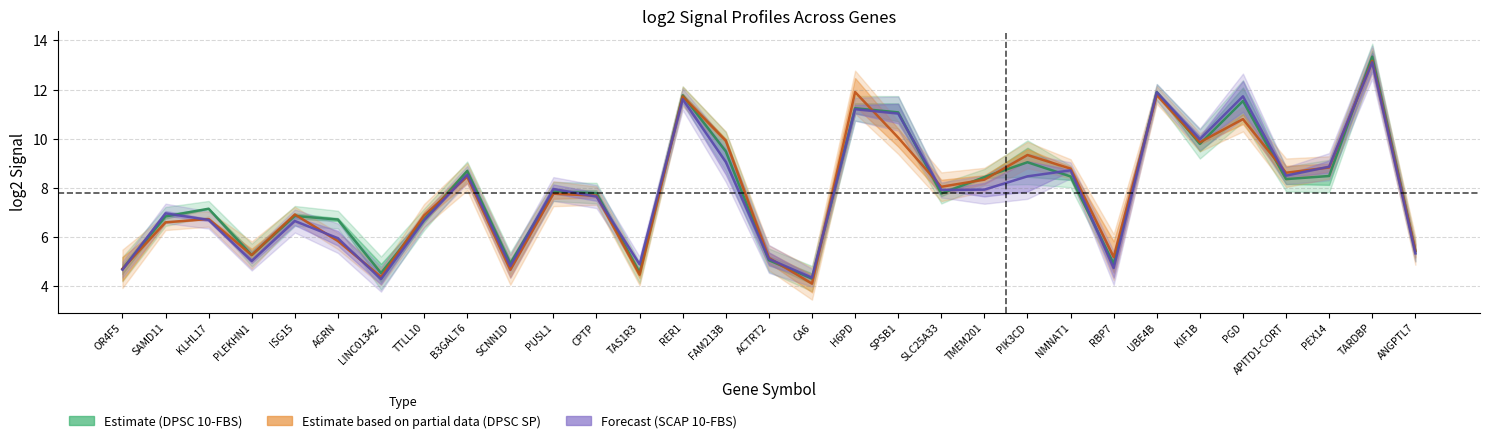

What is the label of the 13th point from the right?

SPSB1